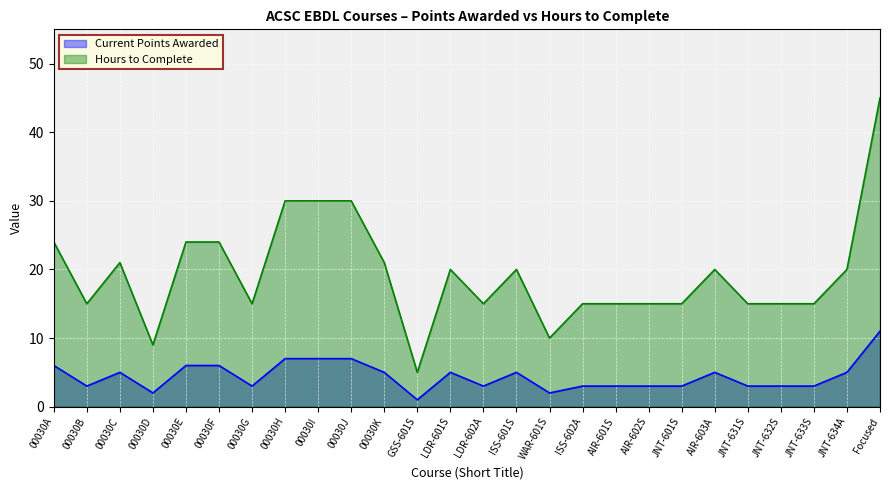

Rank the categories by Hours to Complete value from lowest to highest.

GSS-601S, 00030D, WAR-601S, 00030B, 00030G, LDR-602A, ISS-602A, AIR-601S, AIR-602S, JNT-601S, JNT-631S, JNT-632S, JNT-633S, LDR-601S, ISS-601S, AIR-603A, JNT-634A, 00030C, 00030K, 00030A, 00030E, 00030F, 00030H, 00030I, 00030J, Focused